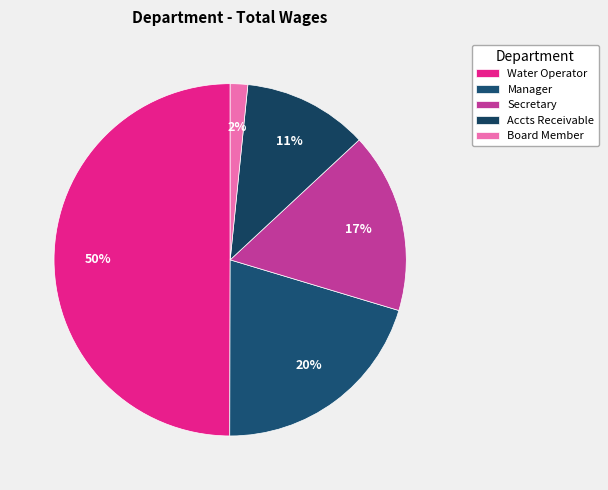

Combined, do Accts Receivable and Secretary account for over 50%?

No